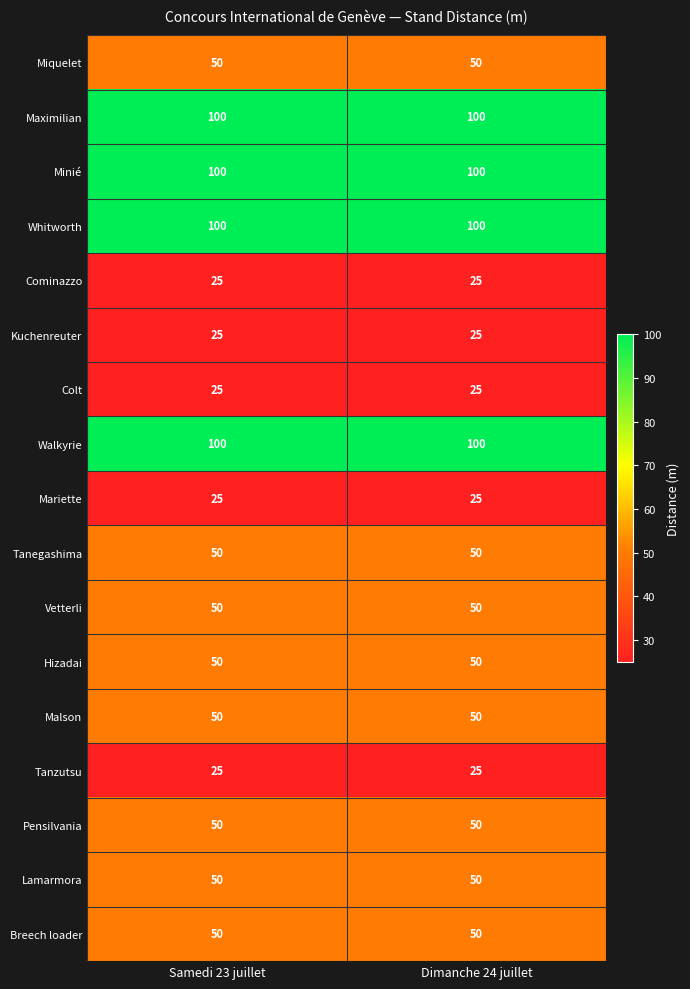

What is the lowest value of the Walkyrie series?

100